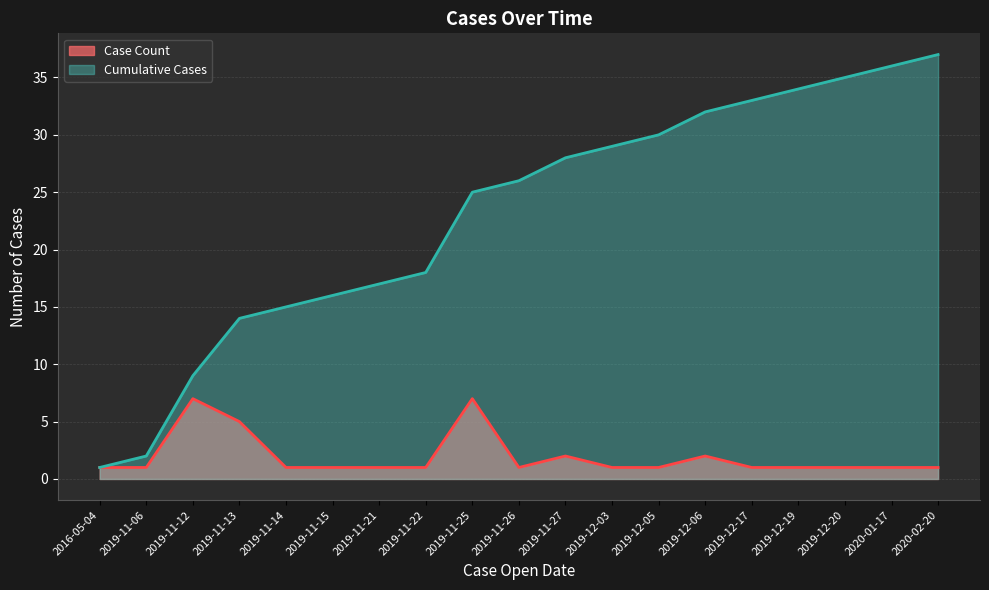

True or false: Case Count and Cumulative Cases cross at least once.

False